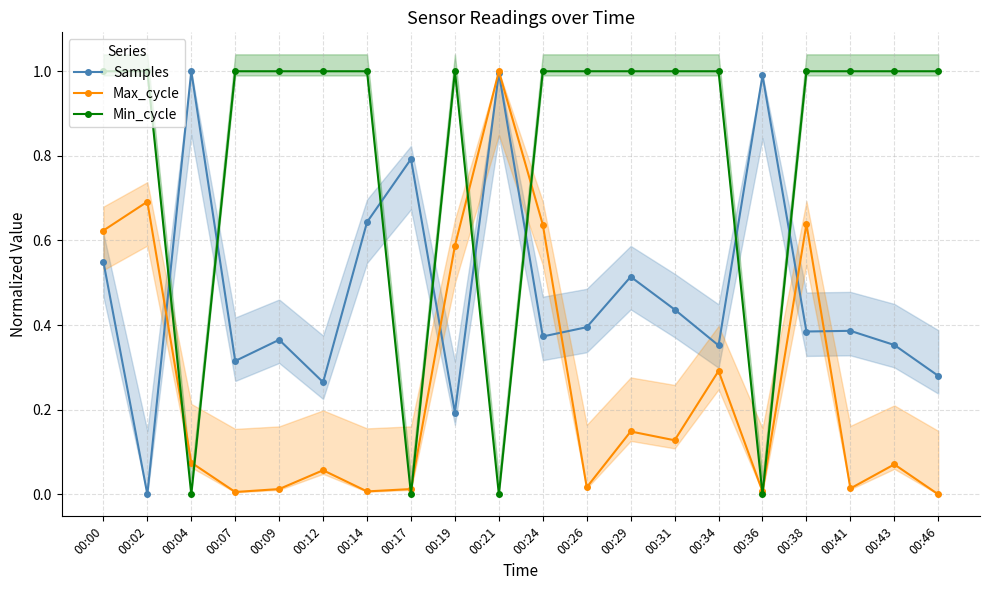

How many interior local valleys does the Min_cycle series have?

4